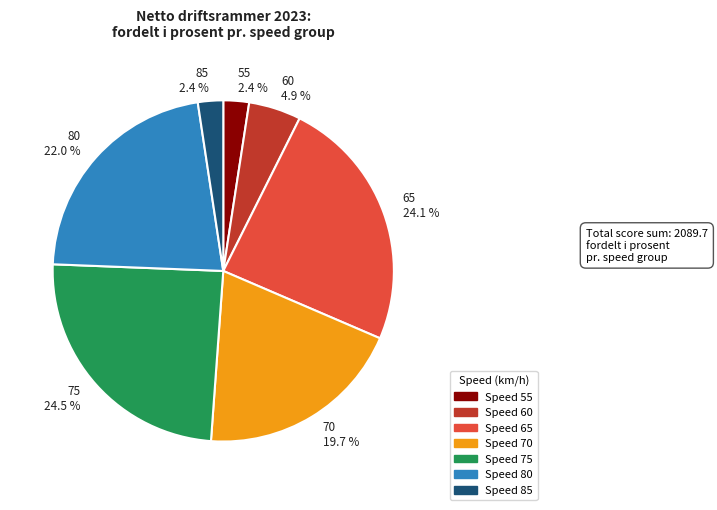

What portion of the pie excludes 65 24.1 %?

75.9%